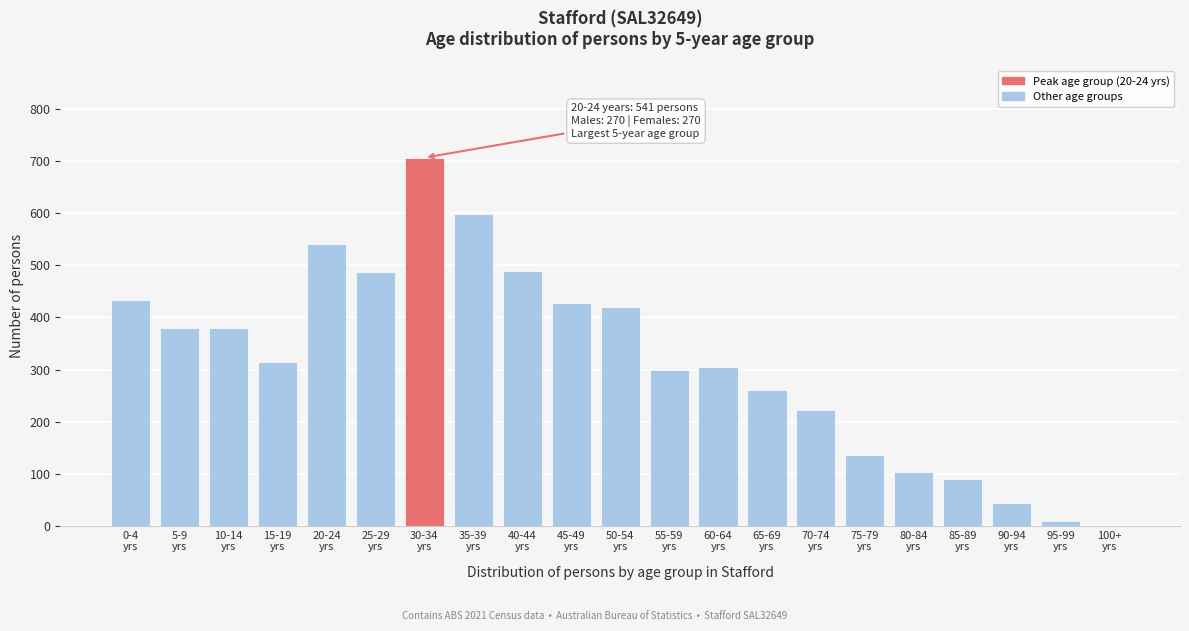

What is the sum of all values?

6648